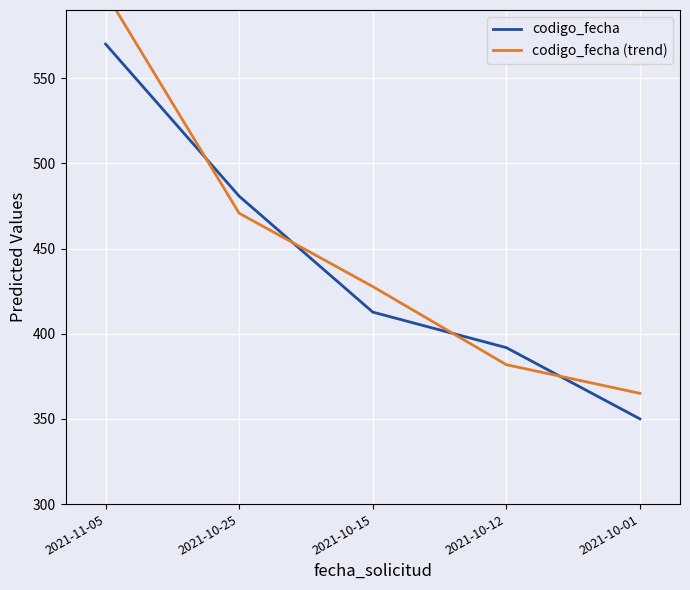

What are all the series names shown in the legend?

codigo_fecha, codigo_fecha (trend)